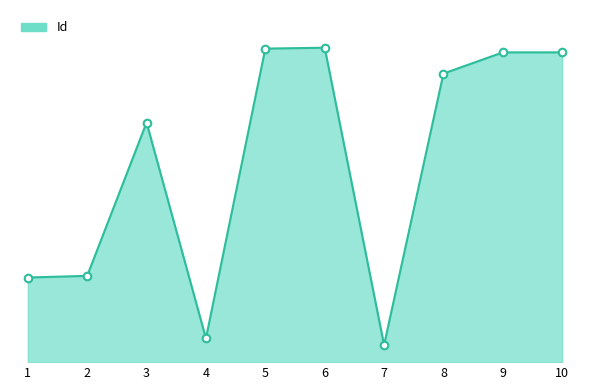

Between 2 and 4, which is larger?

2